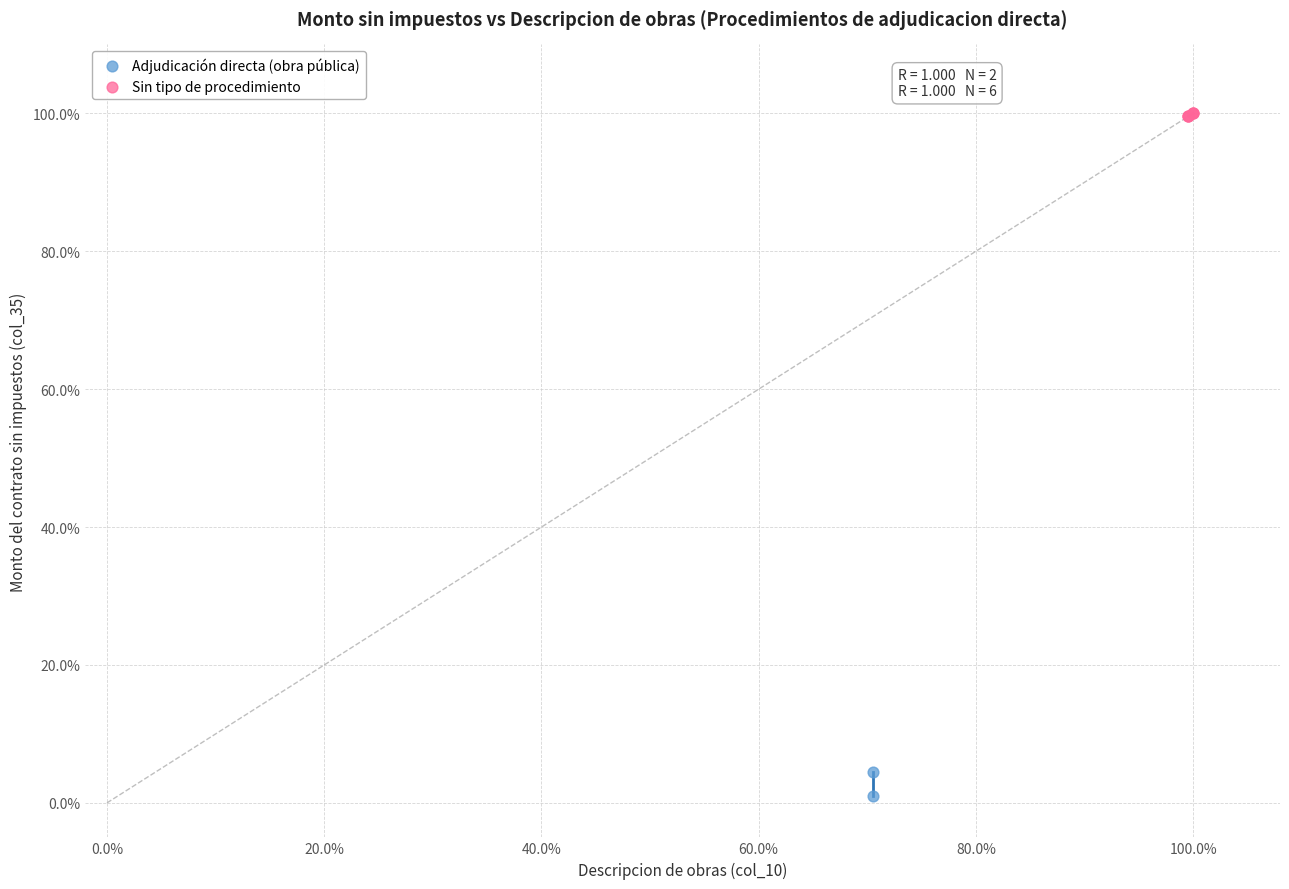

What are all the series names shown in the legend?

Adjudicación directa (obra pública), Sin tipo de procedimiento